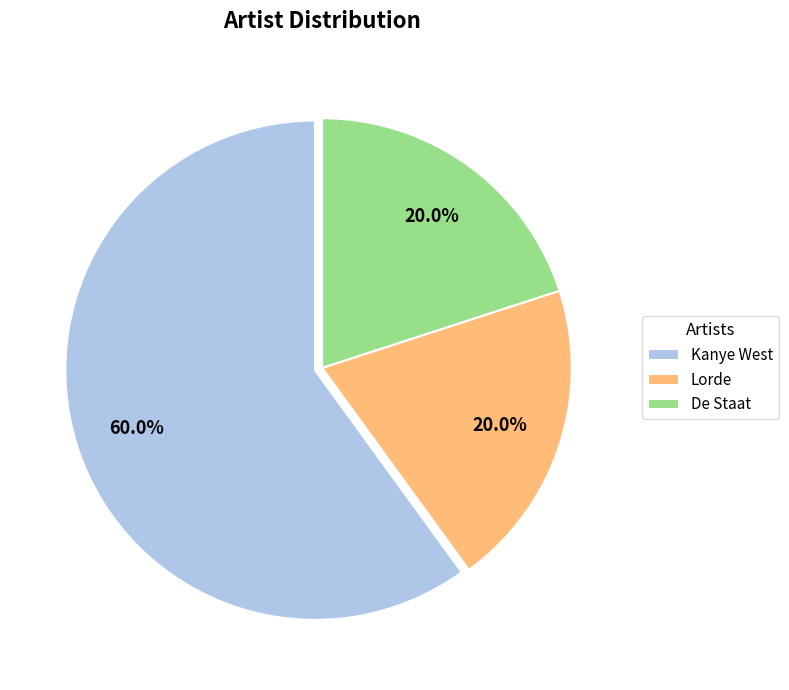

How much of the chart is everything except Lorde?

80.0%